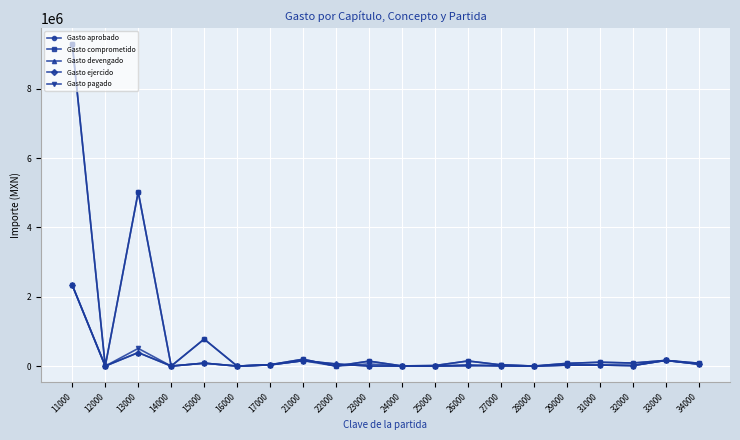

At how many categories does at least one series exceed 2789755?

2